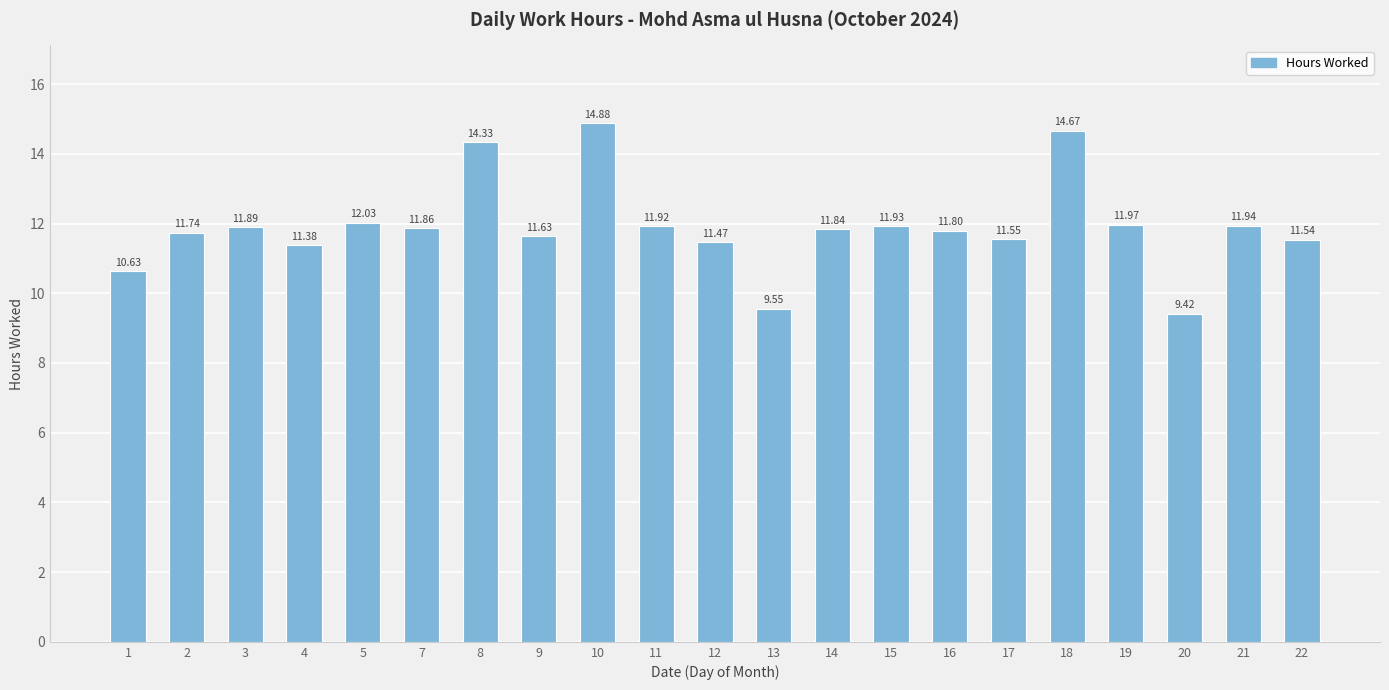

What is the sum of all values?

250.0